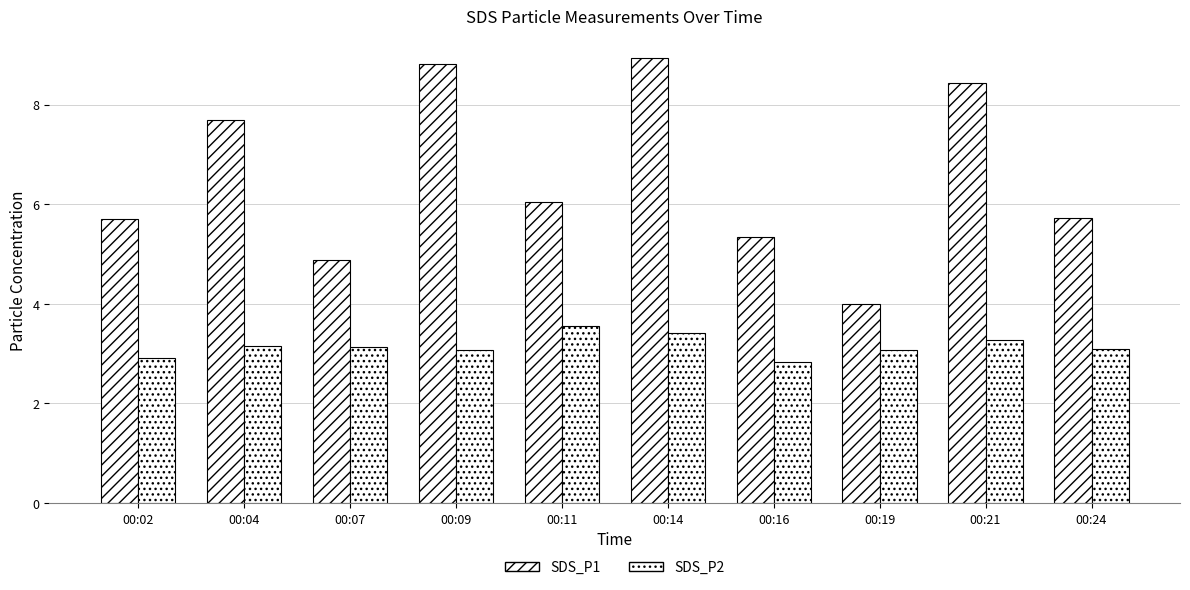

Are the bars grouped side by side (vs. stacked)?

Yes